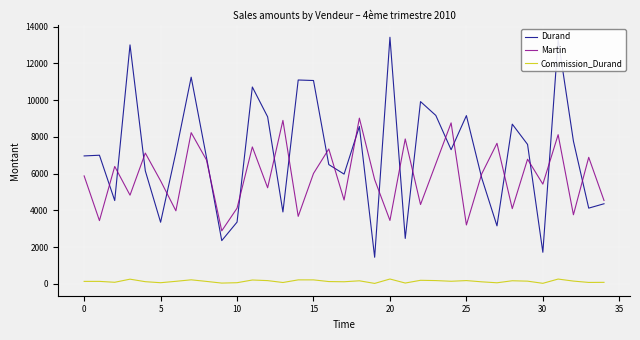

What is the difference between the maximum and minimum values in the Durand series?

11973.0